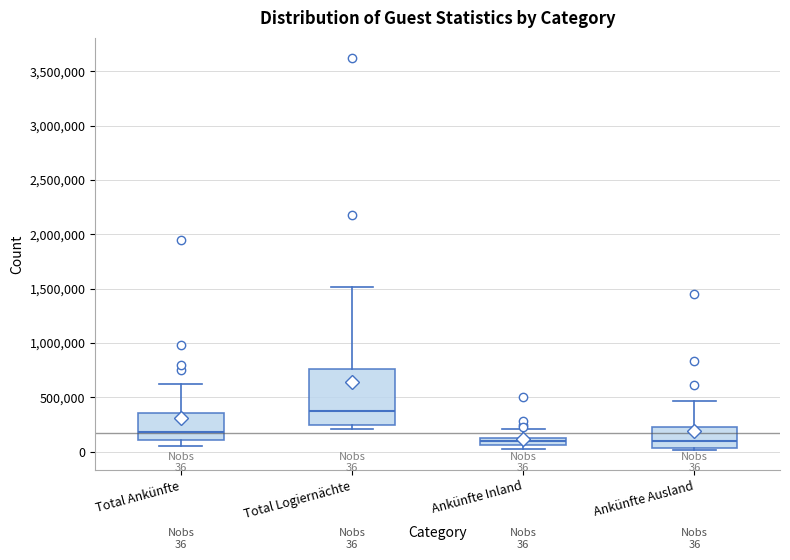

Comparing the boxes themselves (not the whiskers), which one is the tallest?

Total Logiernächte